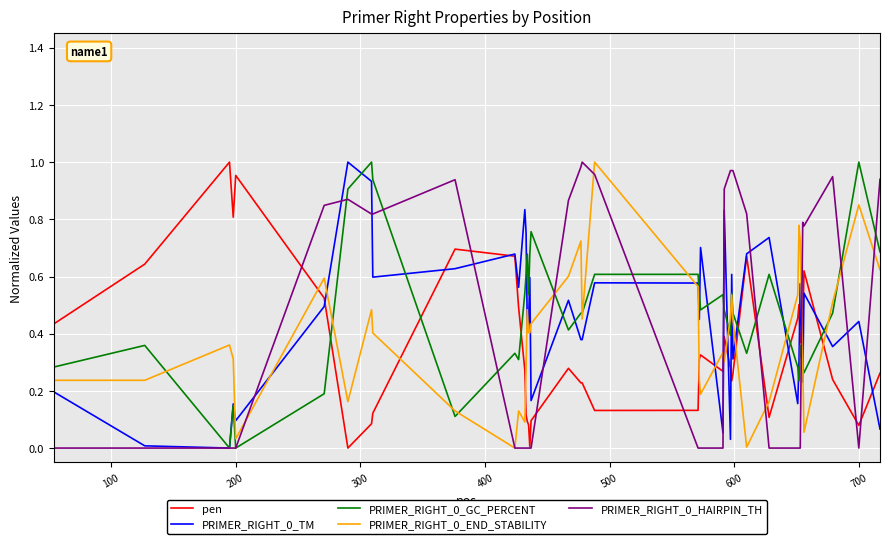

How many lines are shown in the chart?

5